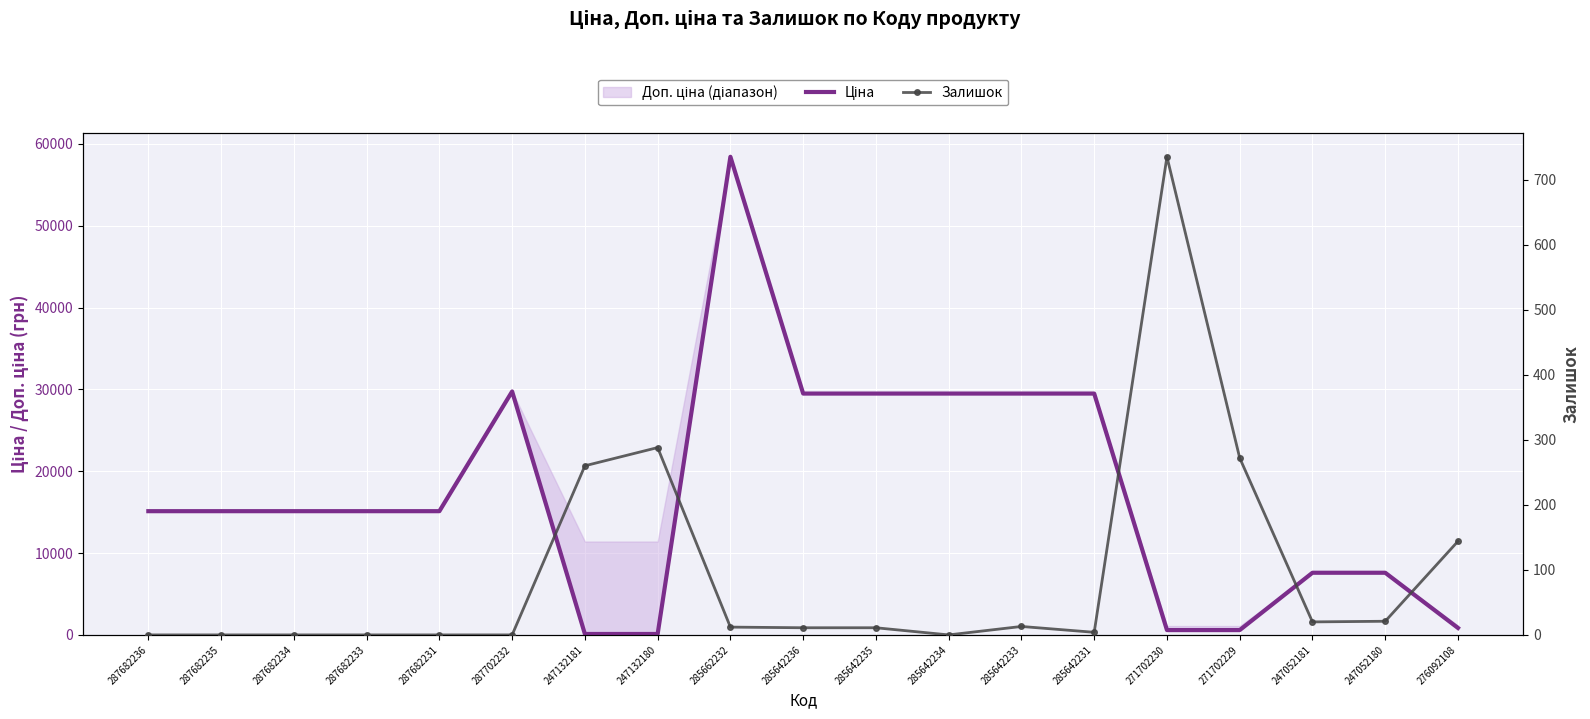

True or false: Ціна has a value of 44594.9 at 285642234.

False